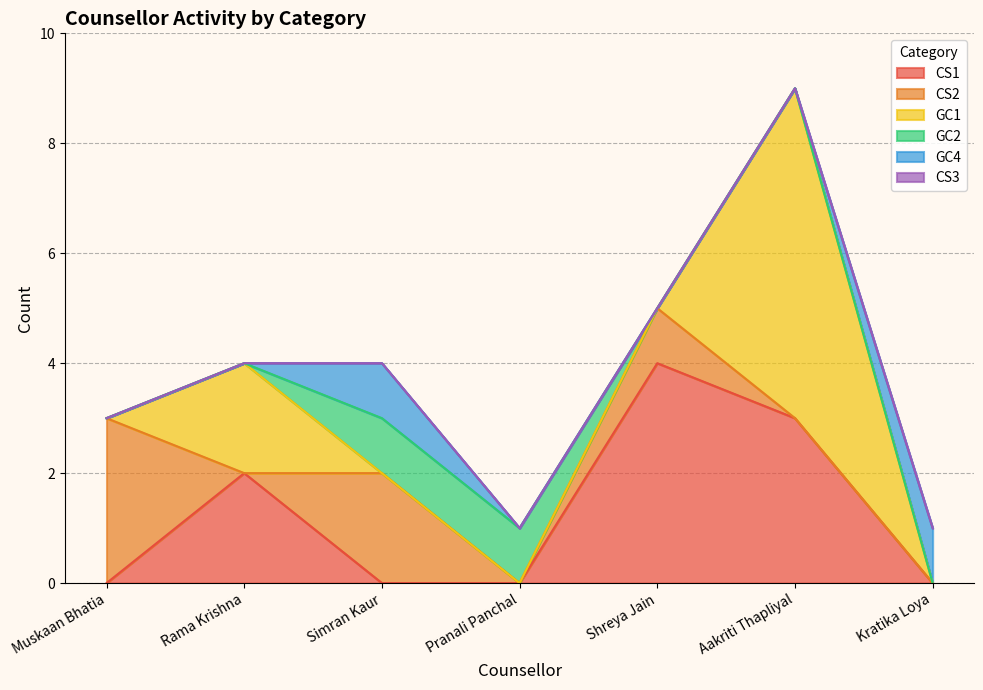

What is the difference between the maximum and minimum values in the CS1 series?

4